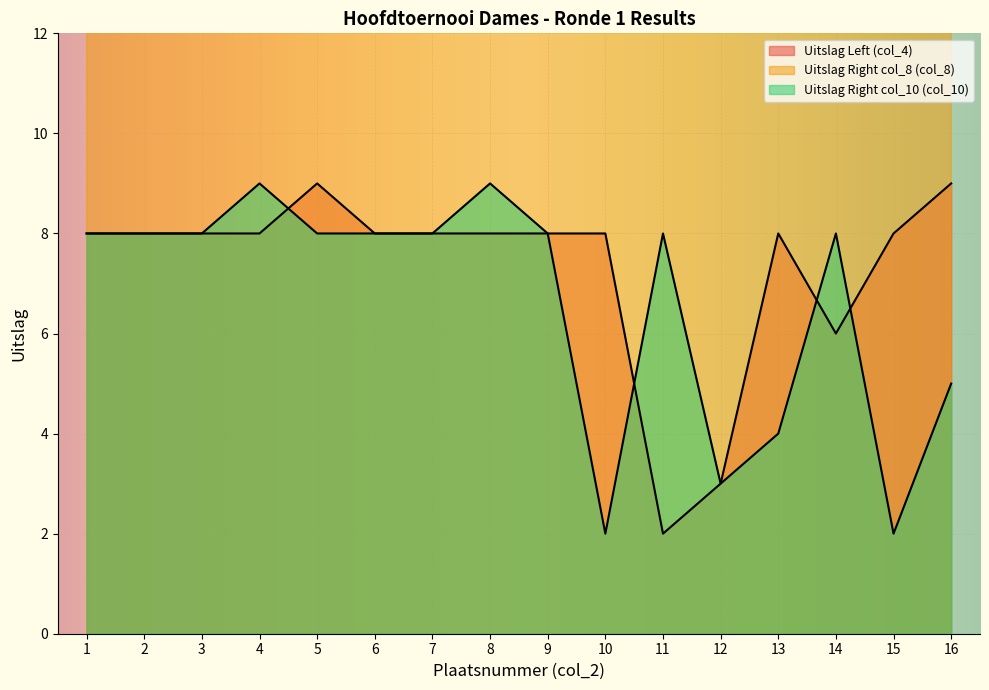

Does the chart display data point markers on the line(s)?

No